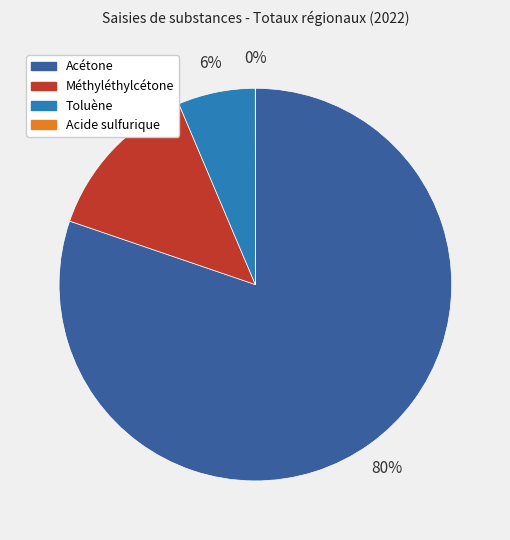

Combined, do Méthyléthylcétone and Acétone account for over 50%?

Yes